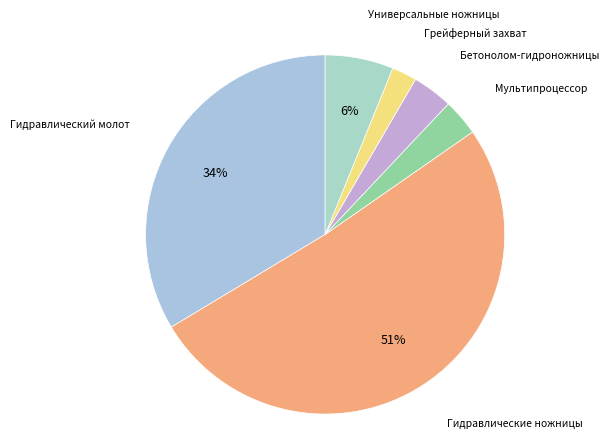

Which has a higher value, Бетонолом-гидроножницы or Грейферный захват?

Бетонолом-гидроножницы